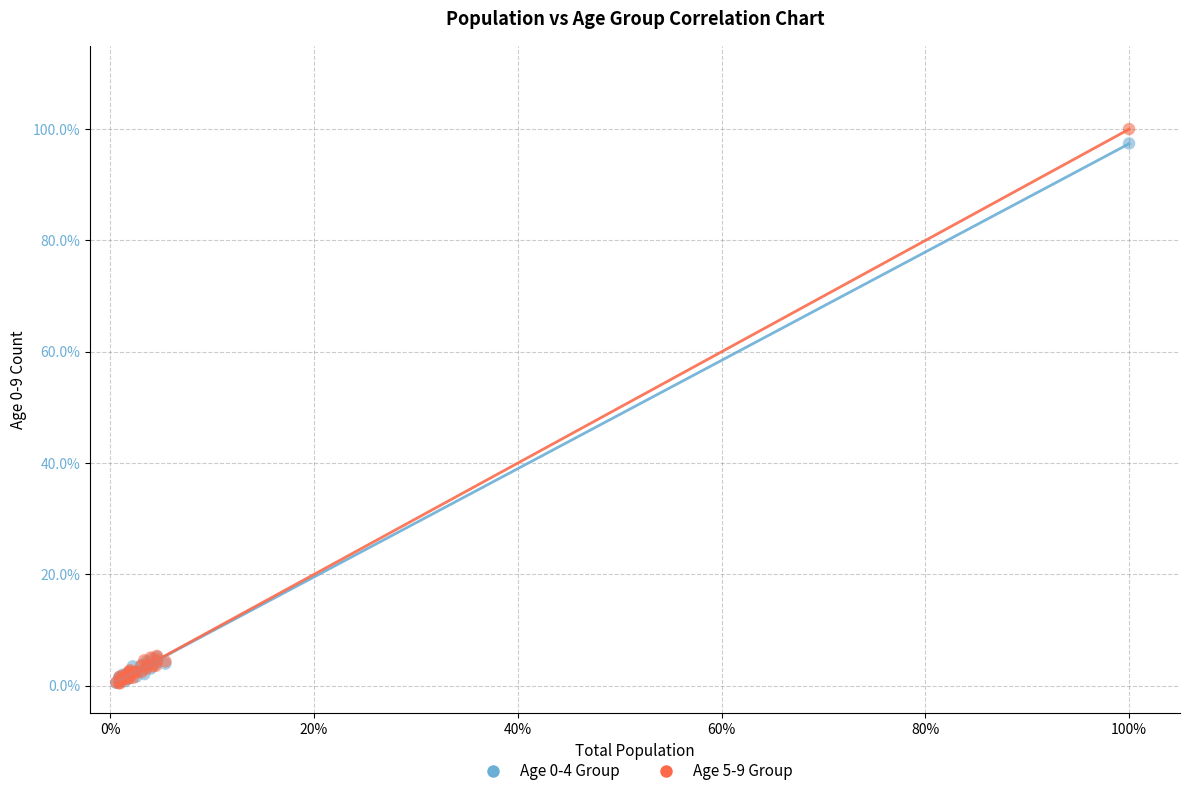

Which series reaches the maximum Y coordinate?

Age 5-9 Group